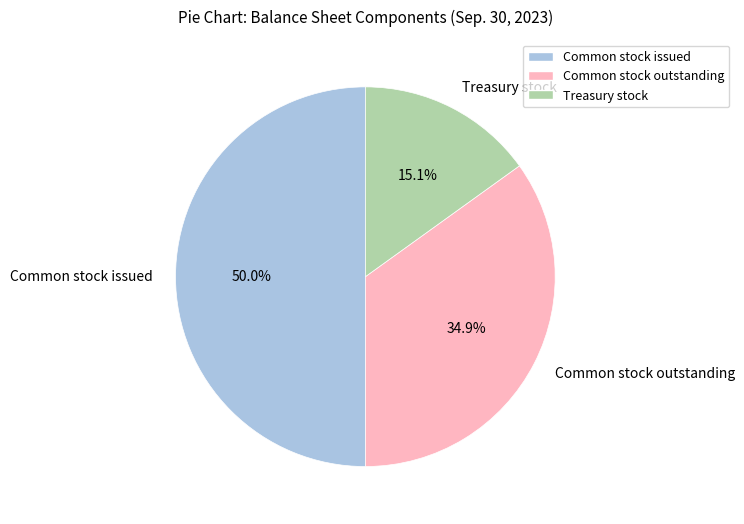

How much of the chart is everything except Treasury stock?

84.9%